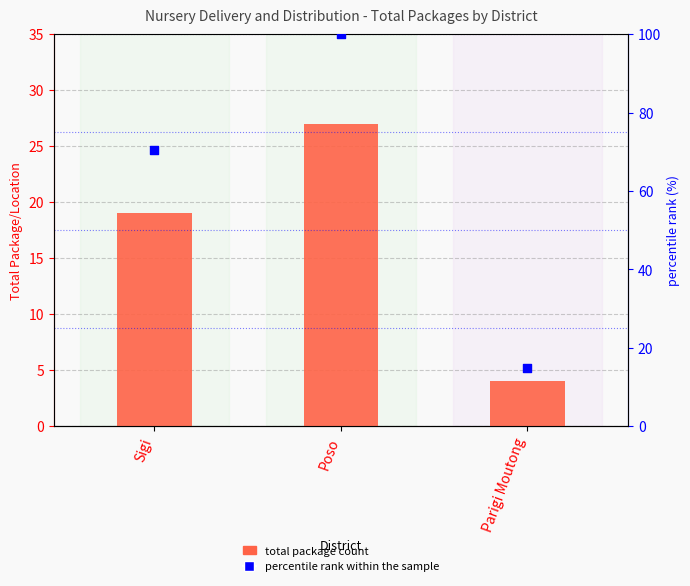

Which series has the largest total across all categories?

percentile rank within the sample